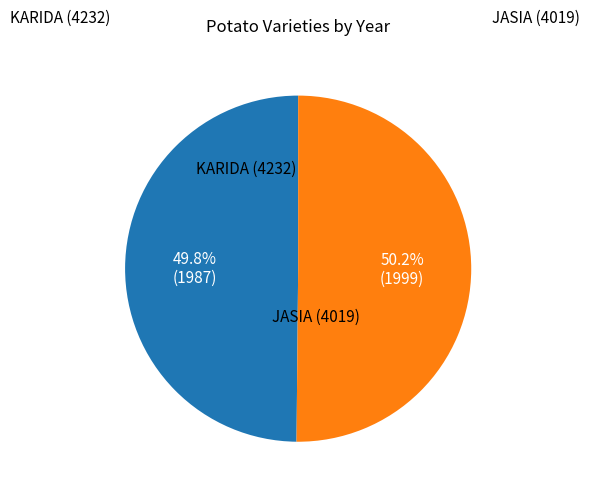

Does any single category account for the majority?

Yes